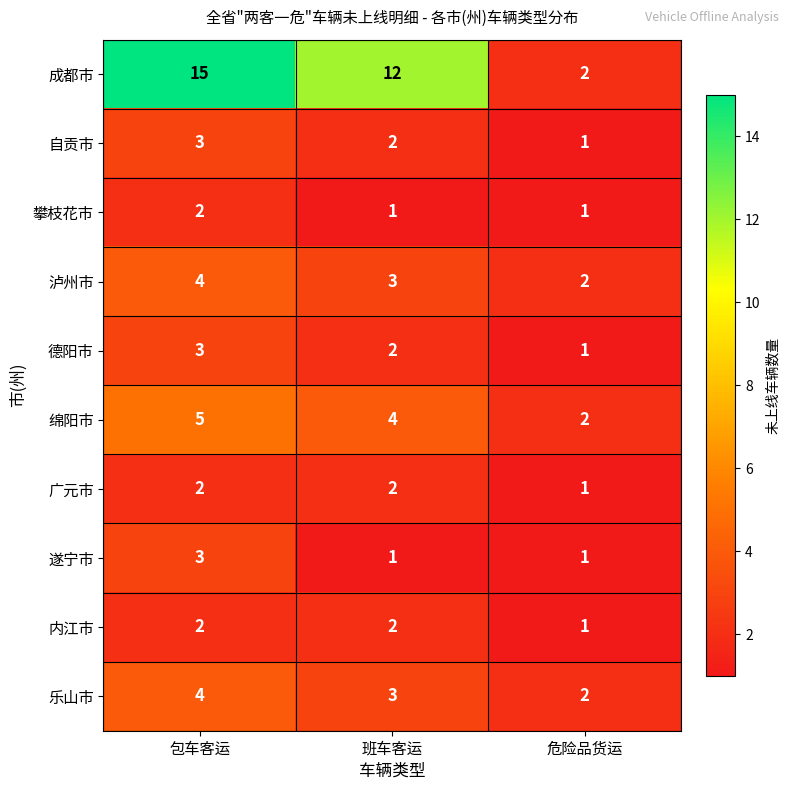

Is it true that 广元市 equals 0 at 危险品货运?

False